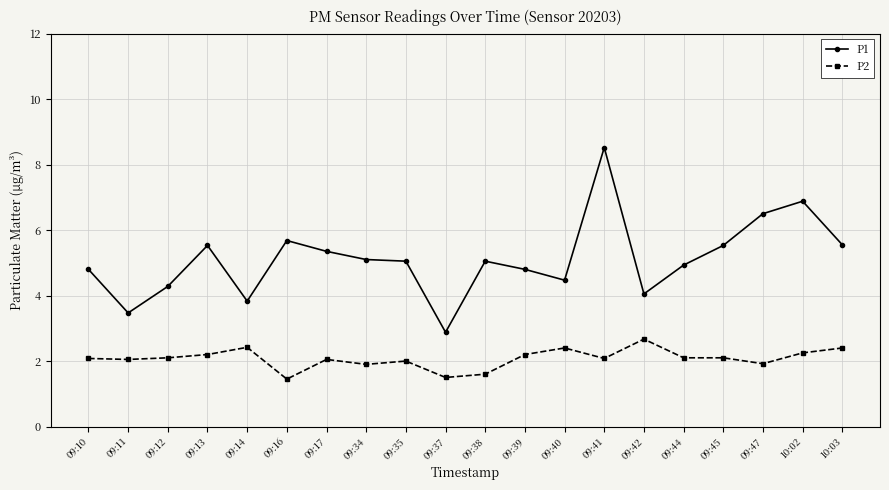

Which series has the largest total across all categories?

P1